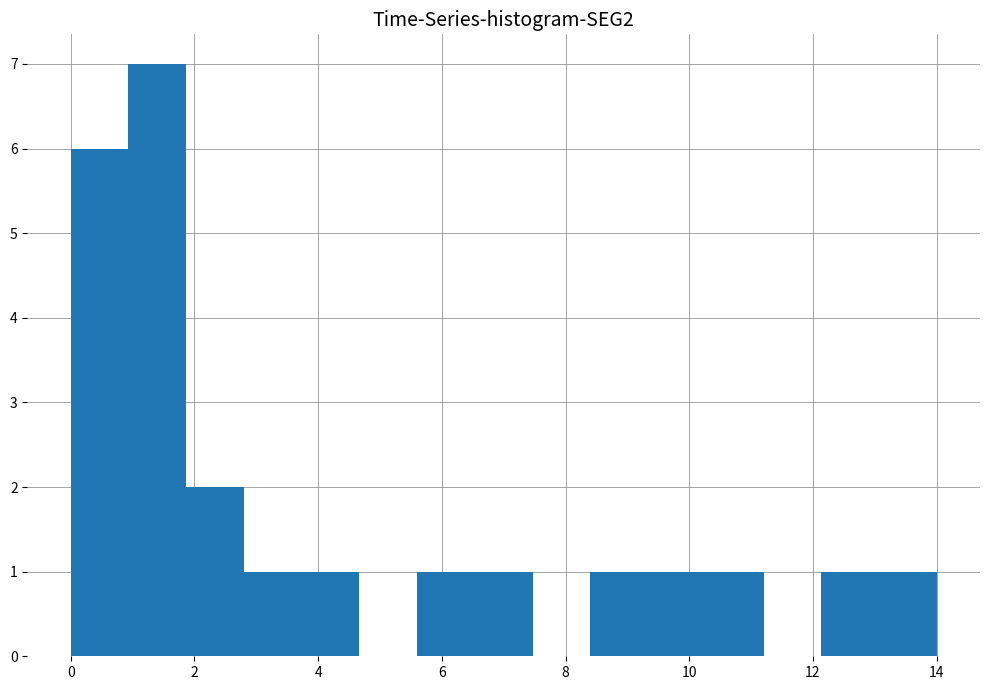

Which range on the x-axis has the tallest bar?

1.0 to 1.8